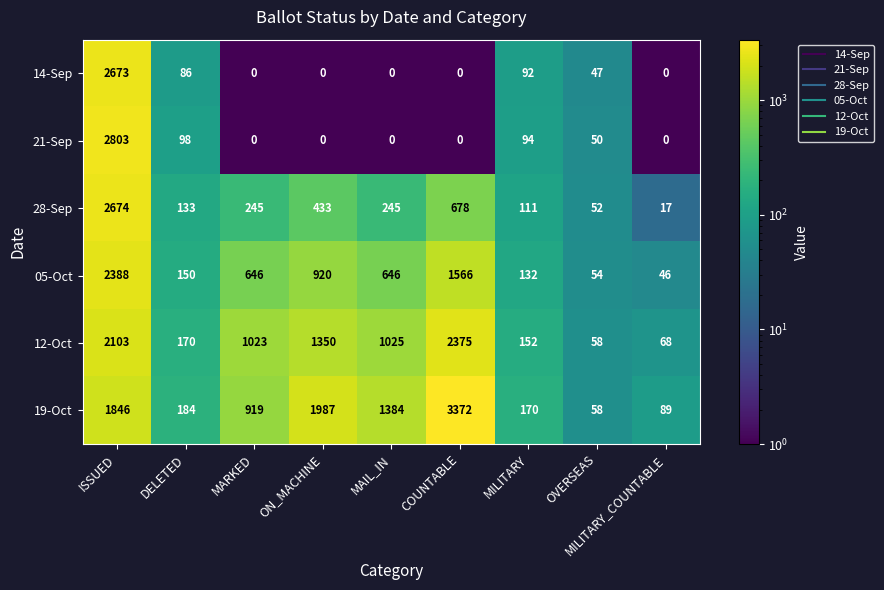

What is the sum of the 12-Oct values at OVERSEAS and COUNTABLE?

2433